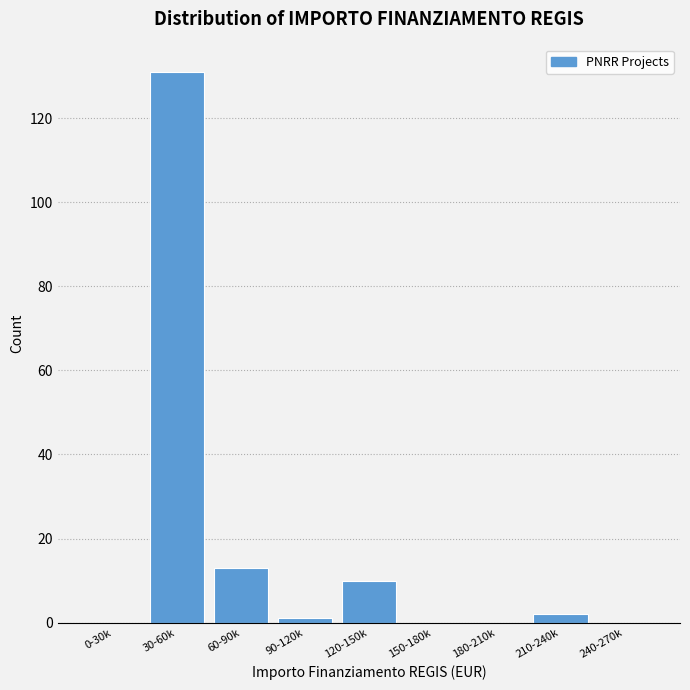

Reading right to left, what are all the values shown in this chart?

240-270k=0	210-240k=2	180-210k=0	150-180k=0	120-150k=10	90-120k=1	60-90k=13	30-60k=131	0-30k=0